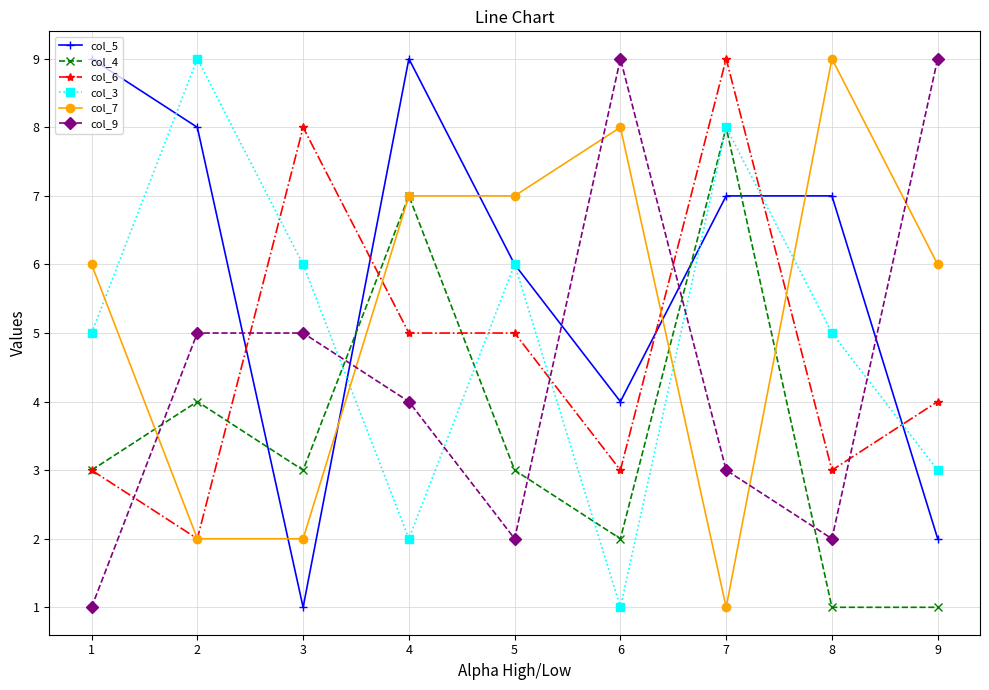

Reading left to right, what are all the values shown in this chart?

col_5: 9	8	1	9	6	4	7	7	2
col_4: 3	4	3	7	3	2	8	1	1
col_6: 3	2	8	5	5	3	9	3	4
col_3: 5	9	6	2	6	1	8	5	3
col_7: 6	2	2	7	7	8	1	9	6
col_9: 1	5	5	4	2	9	3	2	9